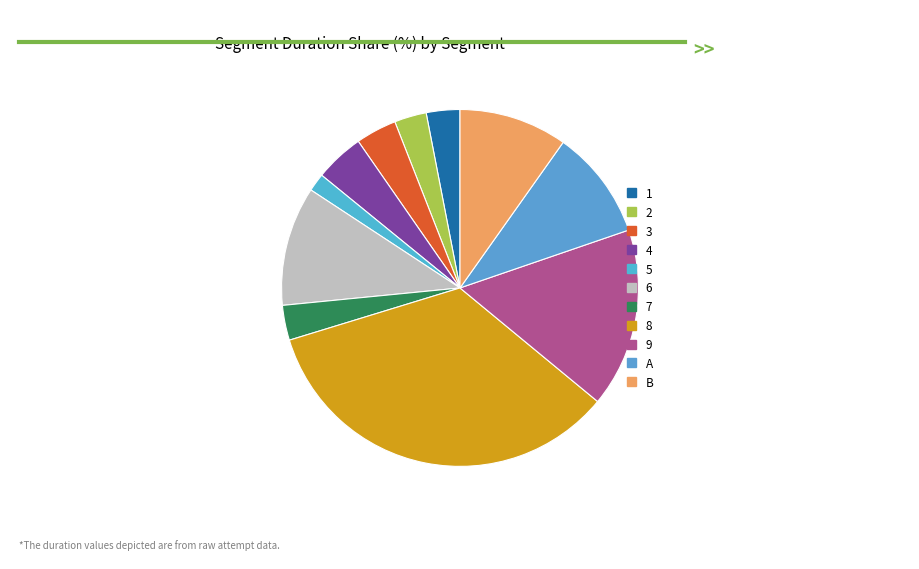

How many slices are in this pie chart?

11